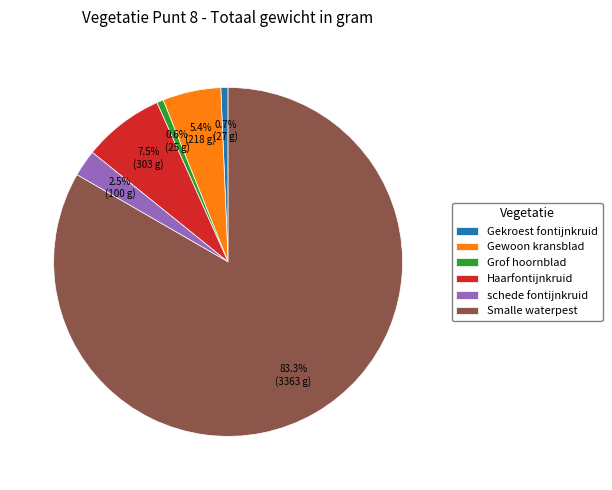

Which slice is the largest?

Smalle waterpest